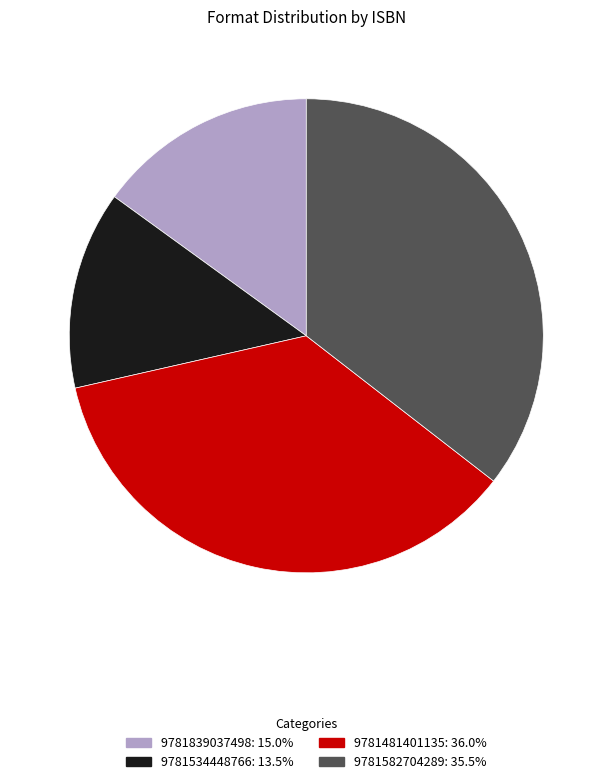

Does 9781582704289 account for over 50% of the chart?

No